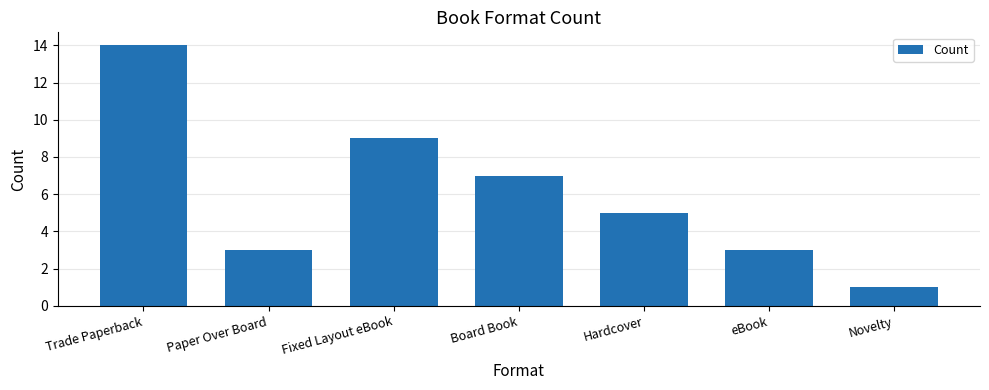

What is the difference between the maximum and minimum values?

13